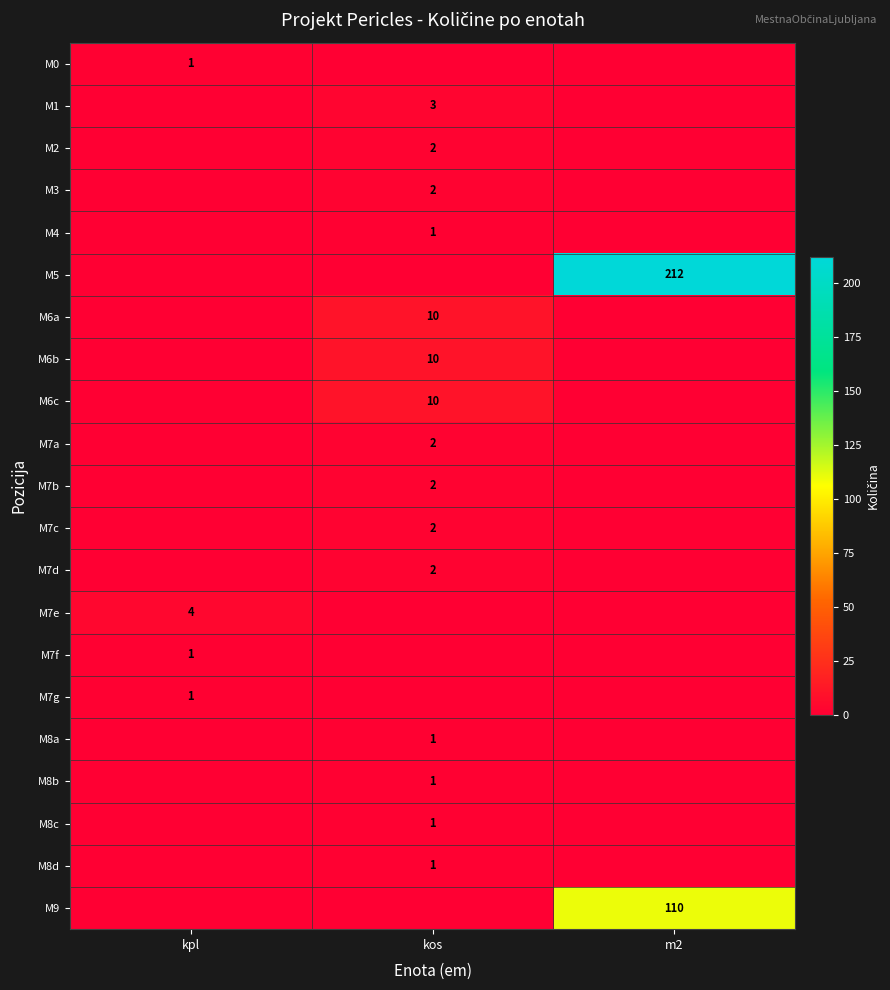

True or false: M7a has a value of 1 at kos.

False